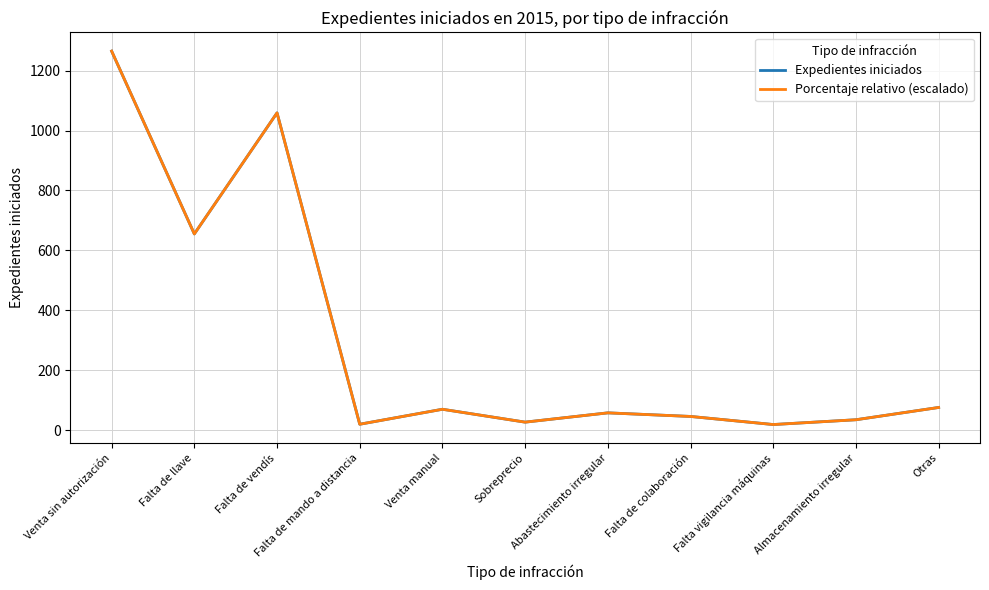

What is the difference between the second highest and minimum values in the Expedientes iniciados series?

1040.0